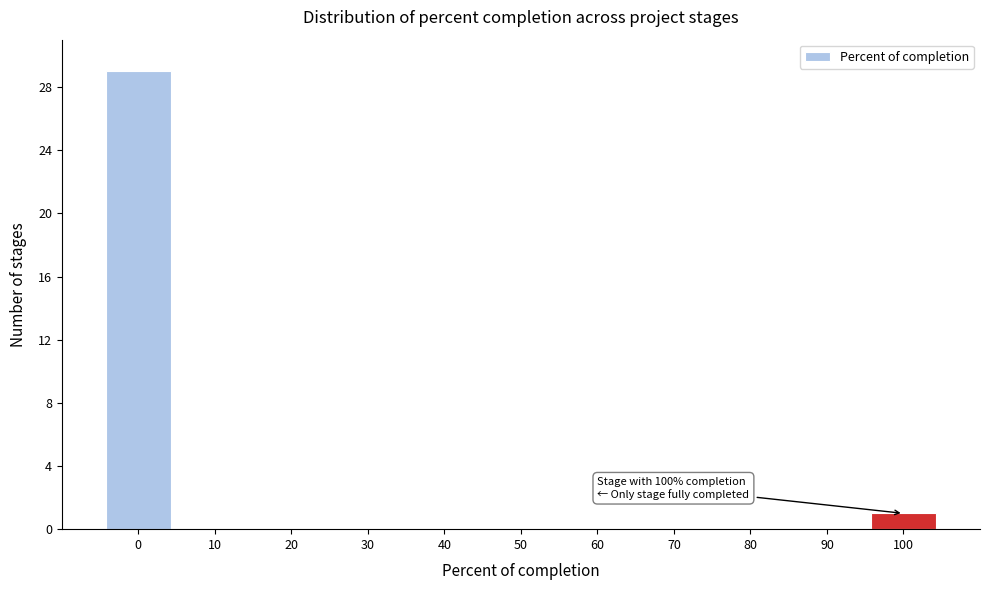

Reading left to right, list all the values displayed in this chart.

0=29	10=0	20=0	30=0	40=0	50=0	60=0	70=0	80=0	90=0	100=1